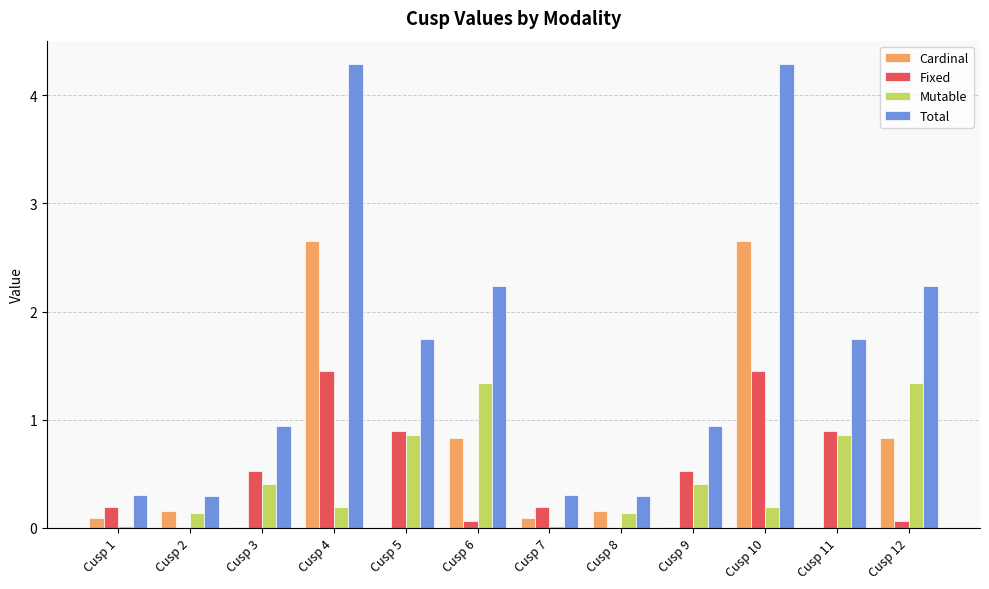

What is the sum of all Mutable values?

5.9